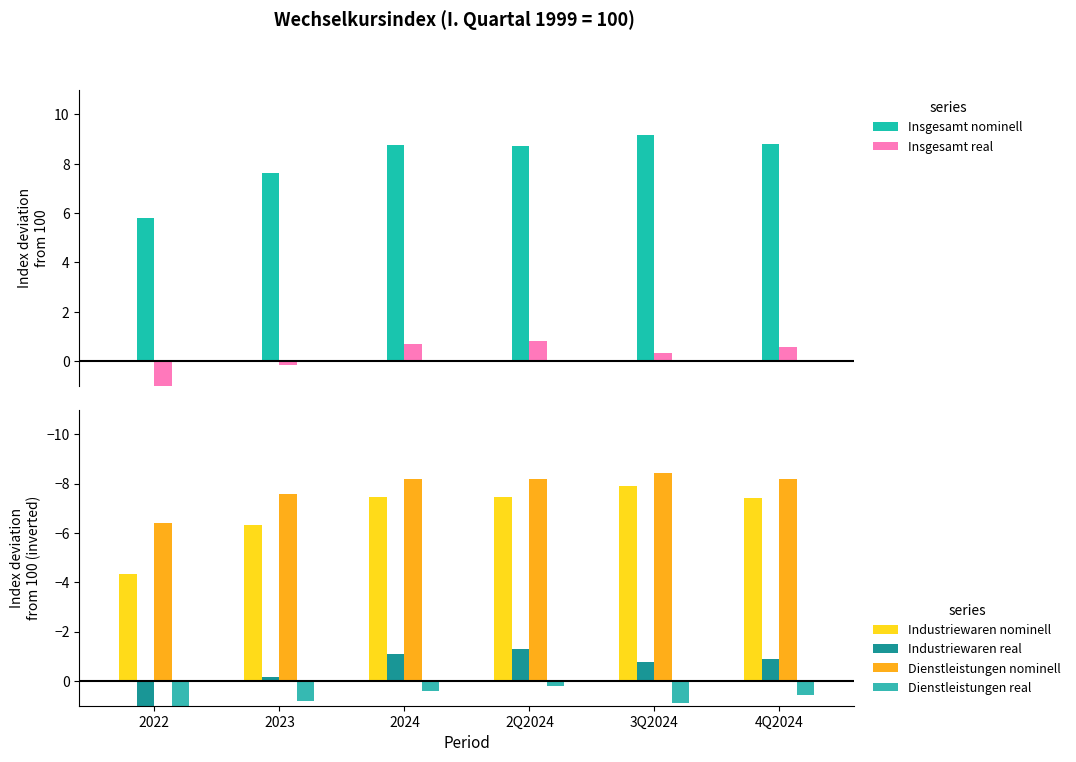

Is the value of Insgesamt nominell at 4Q2024 greater than the value of Insgesamt real at 2024?

Yes